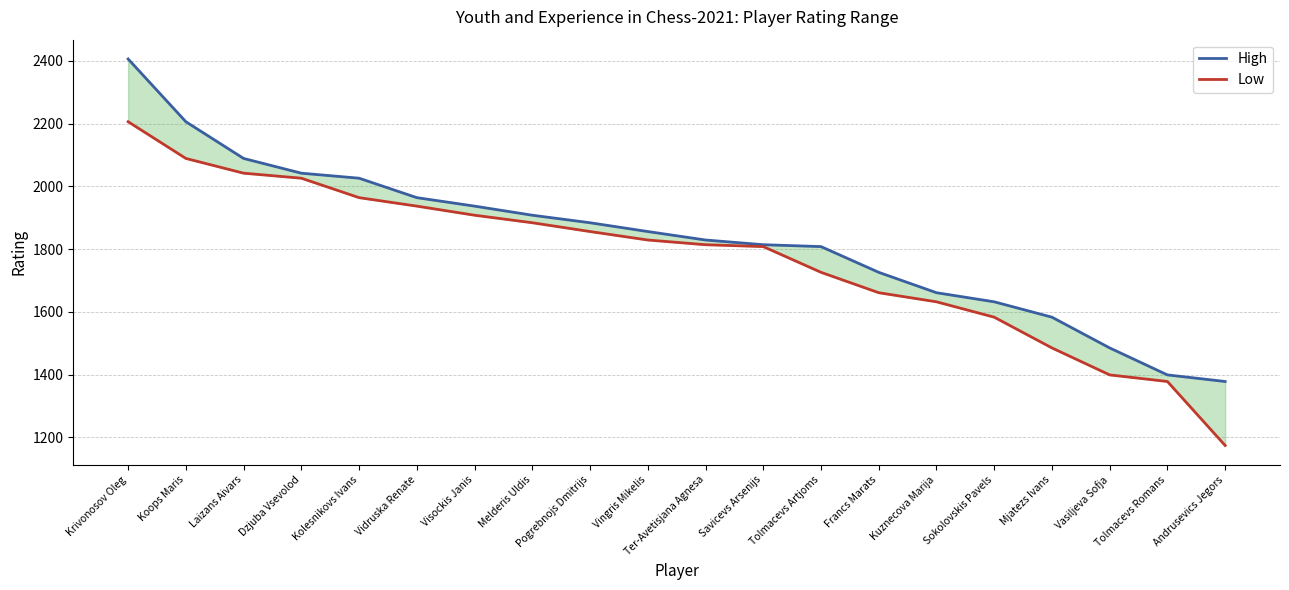

Rank the series by their average value, from highest to lowest.

High, Low